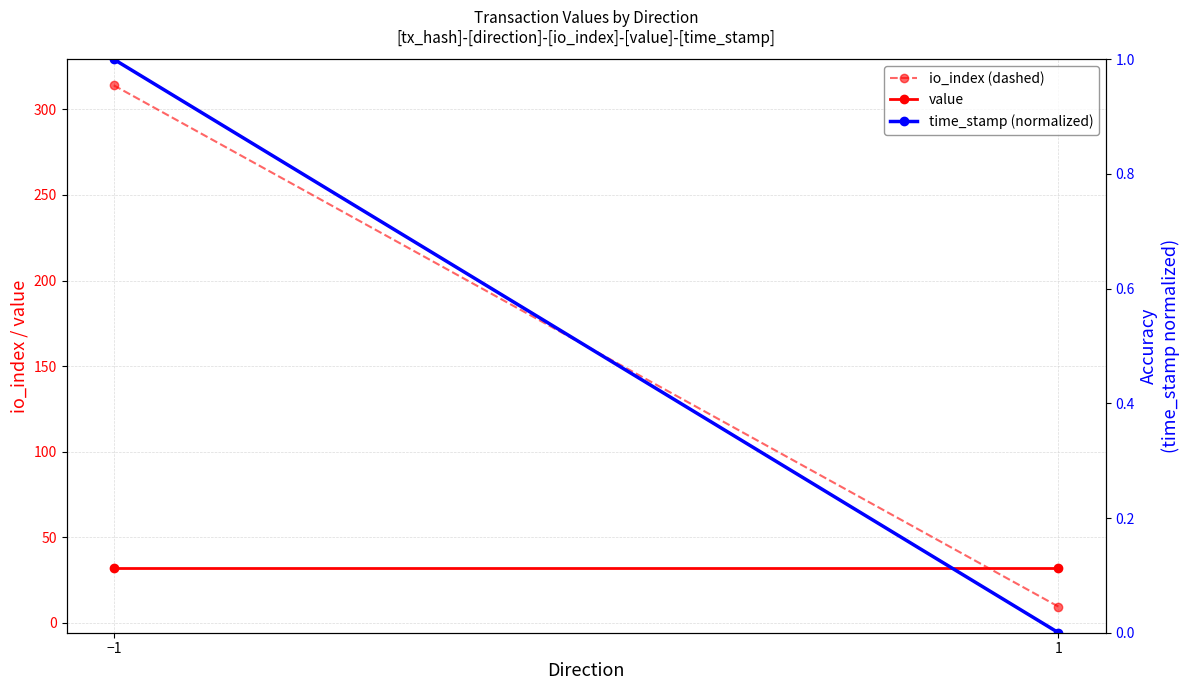

Is the value of time_stamp (normalized) at −1 greater than the value of value at −1?

No